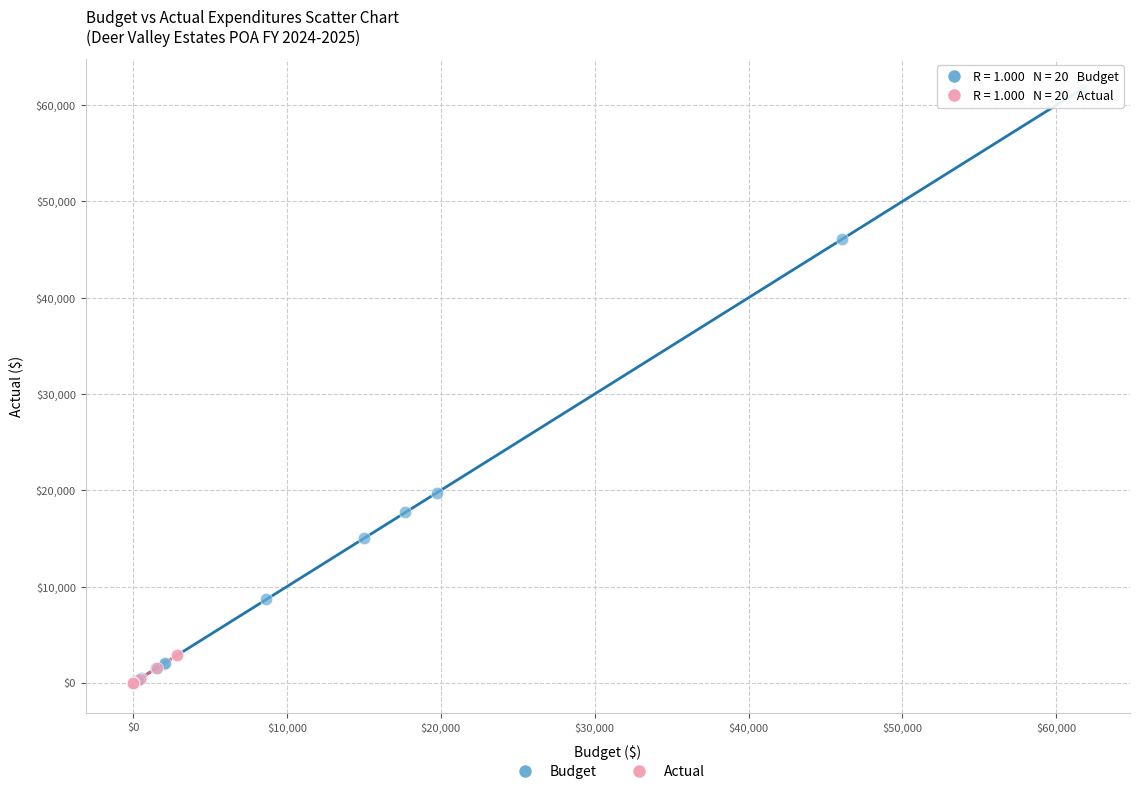

What are all the series names shown in the legend?

Budget, Actual